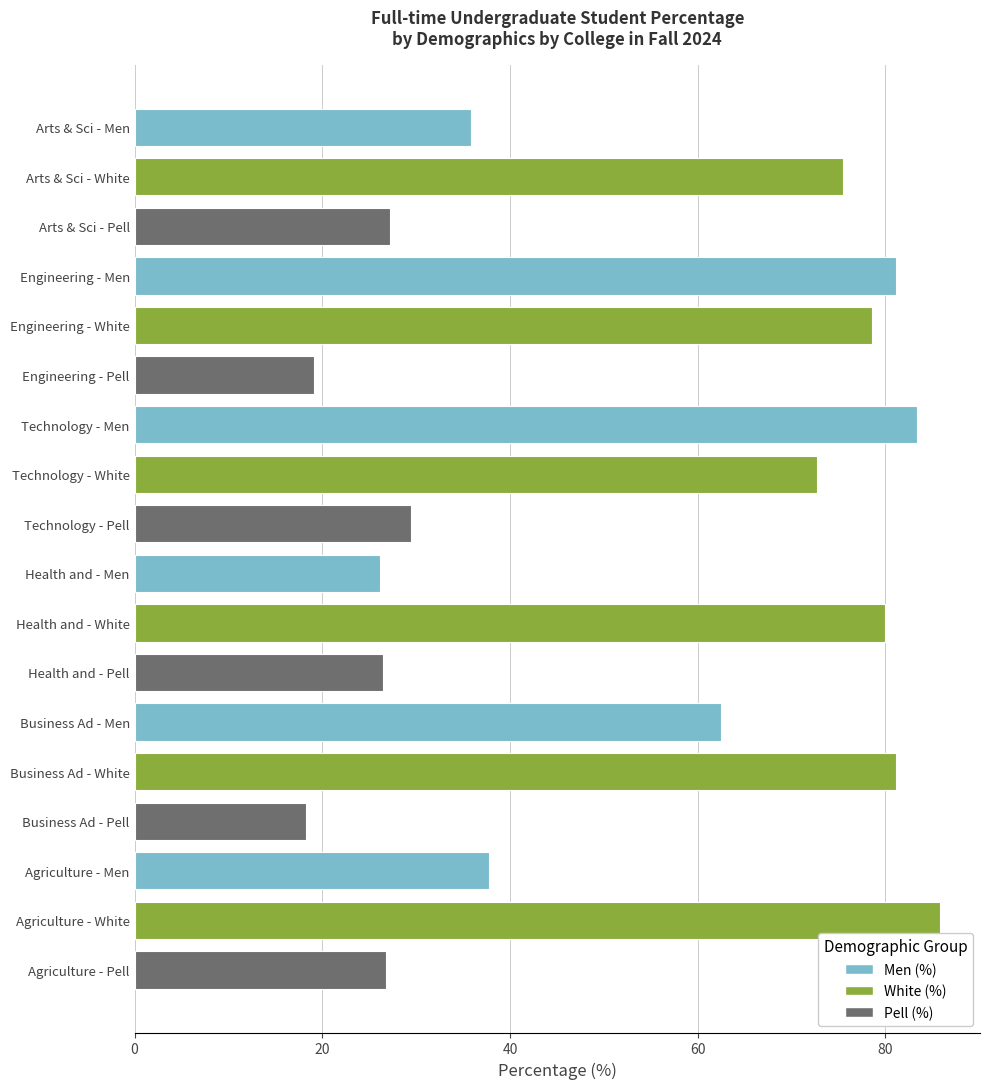

What is the minimum value shown in the chart?

18.3